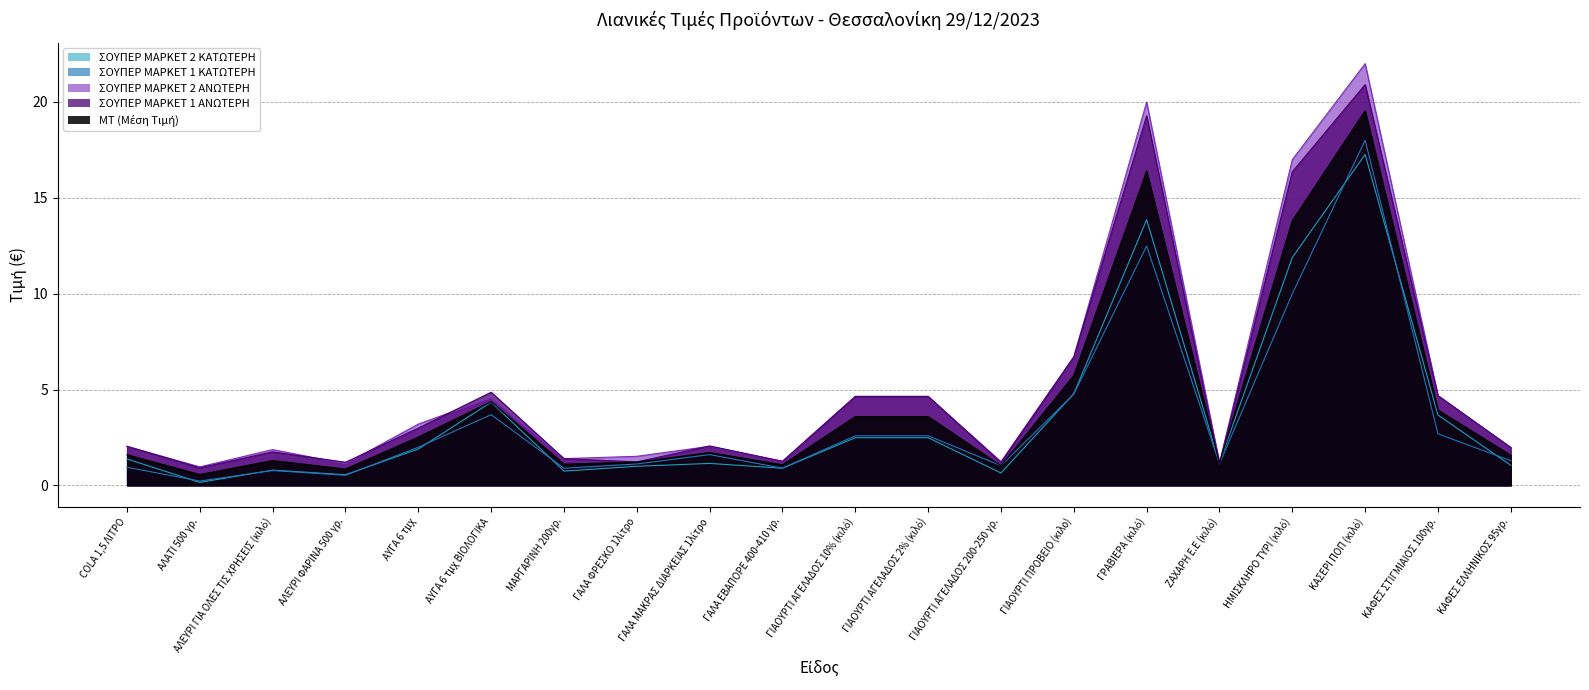

Which label corresponds to the largest value in the chart?

ΚΑΣΕΡΙ ΠΟΠ (κιλό)